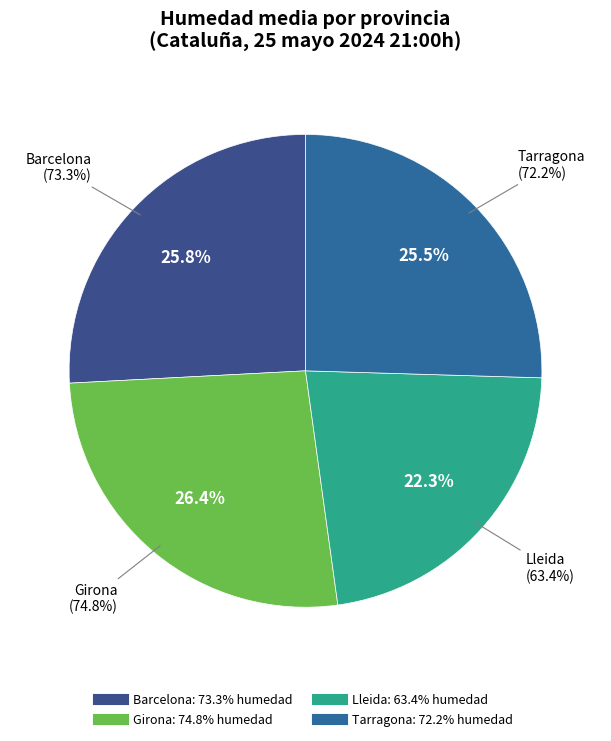

What is the smallest slice in the pie chart?

Lleida